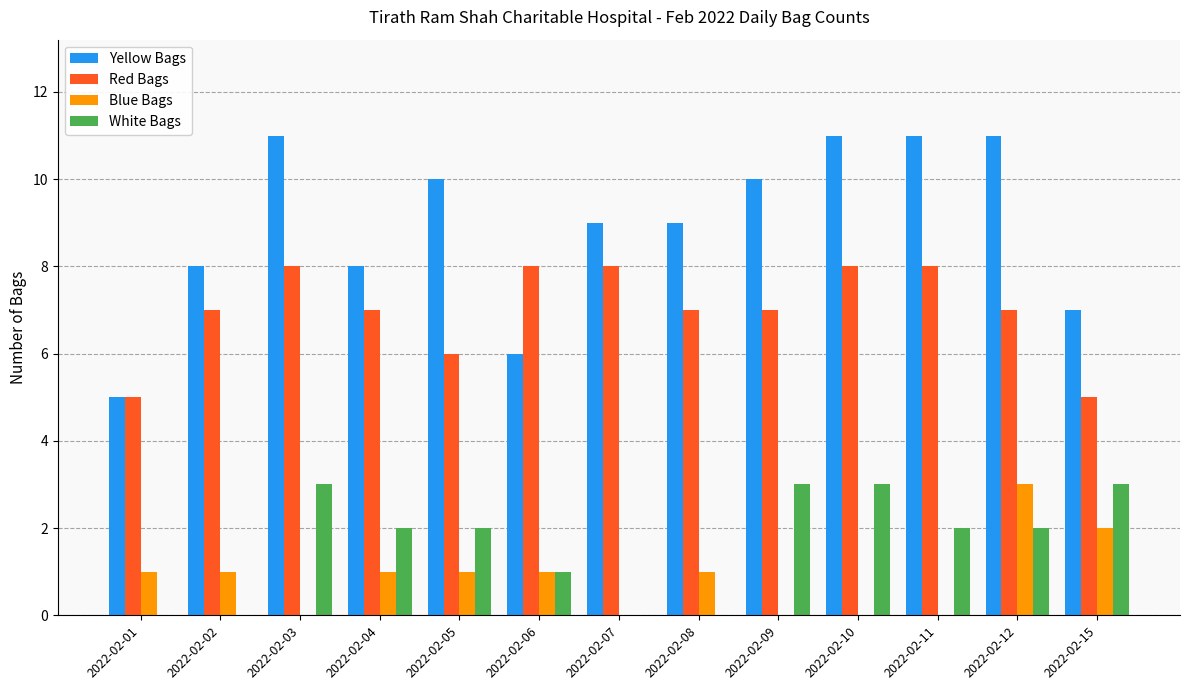

True or false: Red Bags has a value of 7 at 2022-02-04.

True